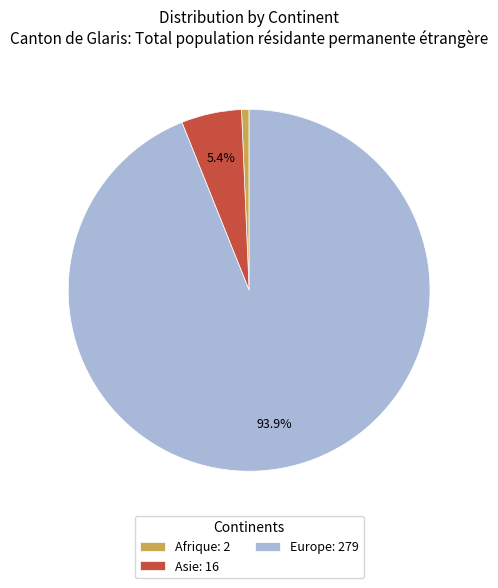

Which has a higher value, Europe: 279 or Afrique: 2?

Europe: 279